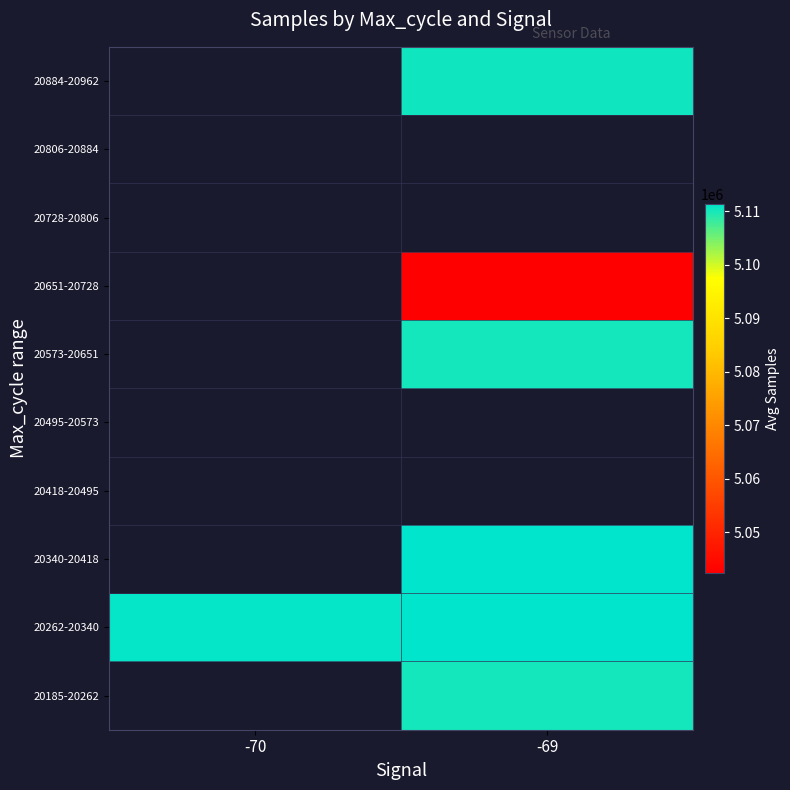

Count the number of categories in the chart.

2